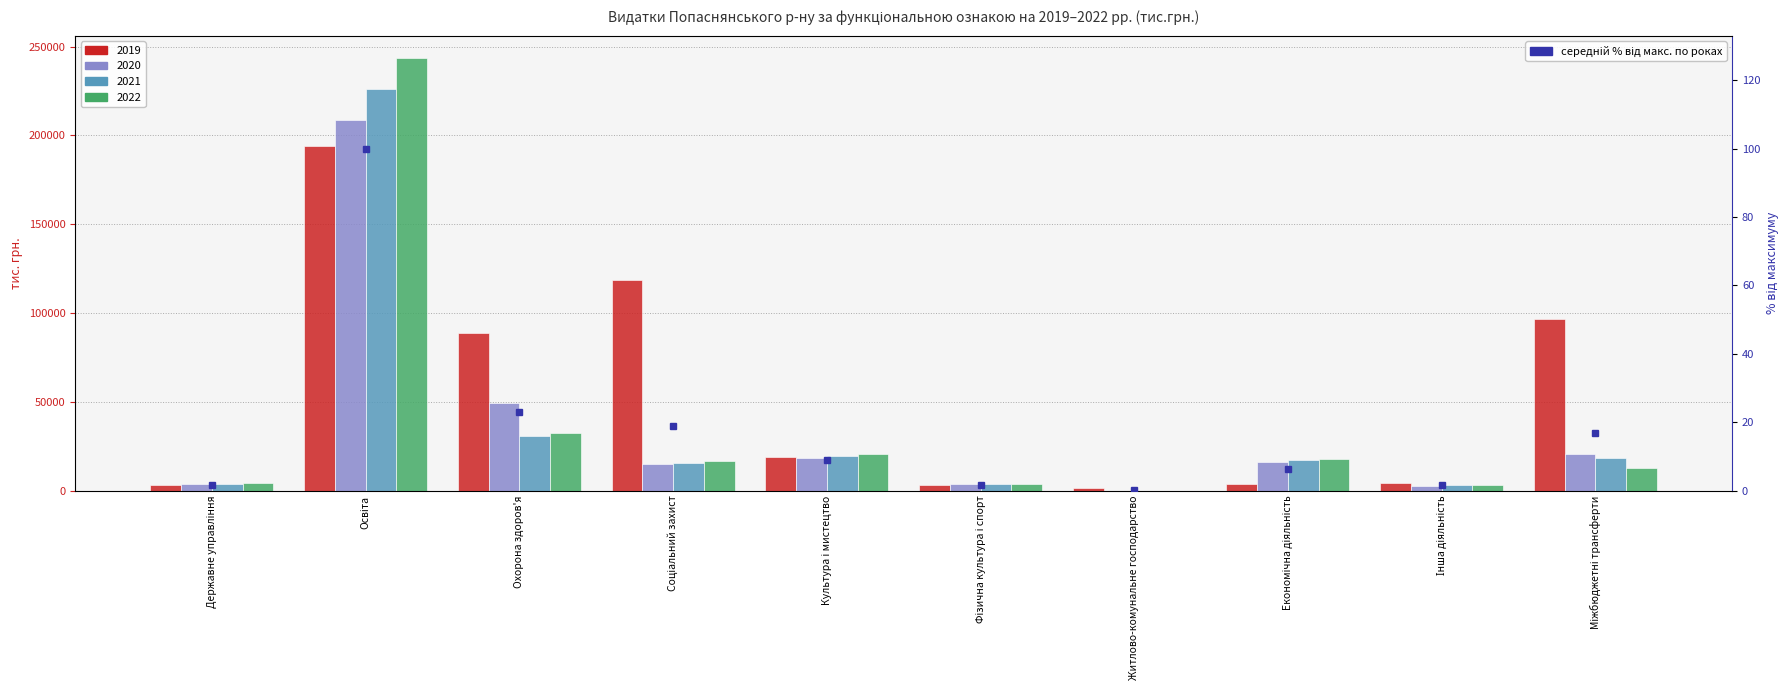

Reading right to left, what are all the values shown in this chart?

17.0	1.5	6.2	0.2	1.7	8.9	18.9	23.1	100.0	1.7